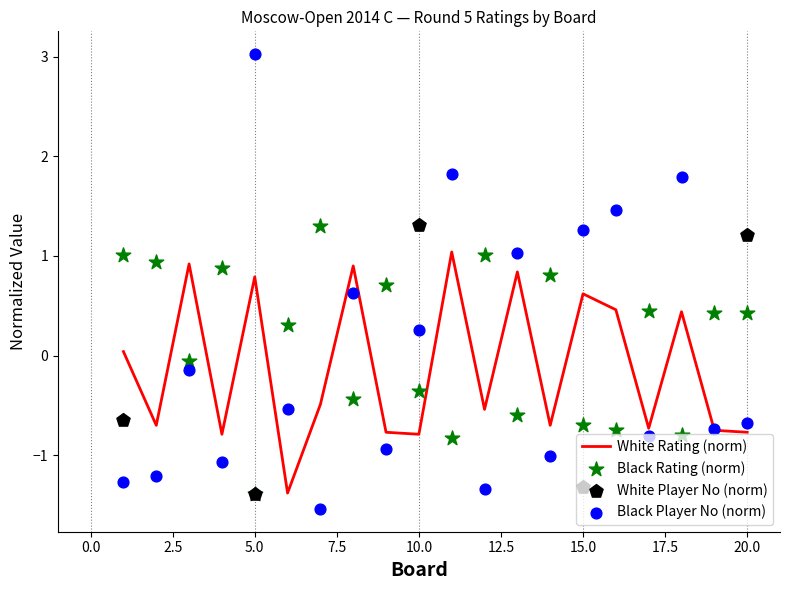

Which series has the largest total across all categories?

Black Rating